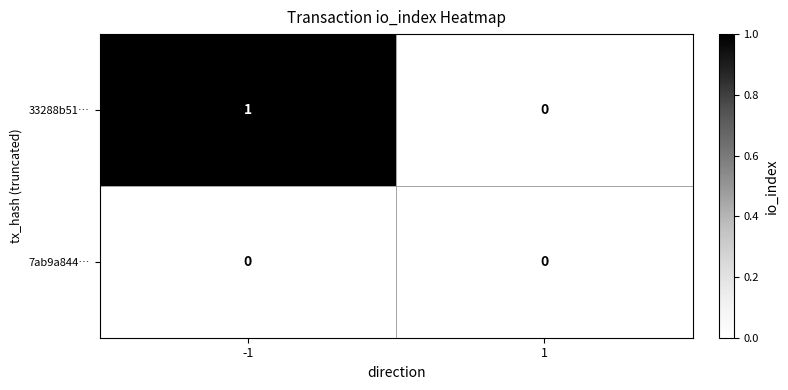

Reading left to right, list all the values displayed in this chart.

33288b51…: 1	0
7ab9a844…: 0	0